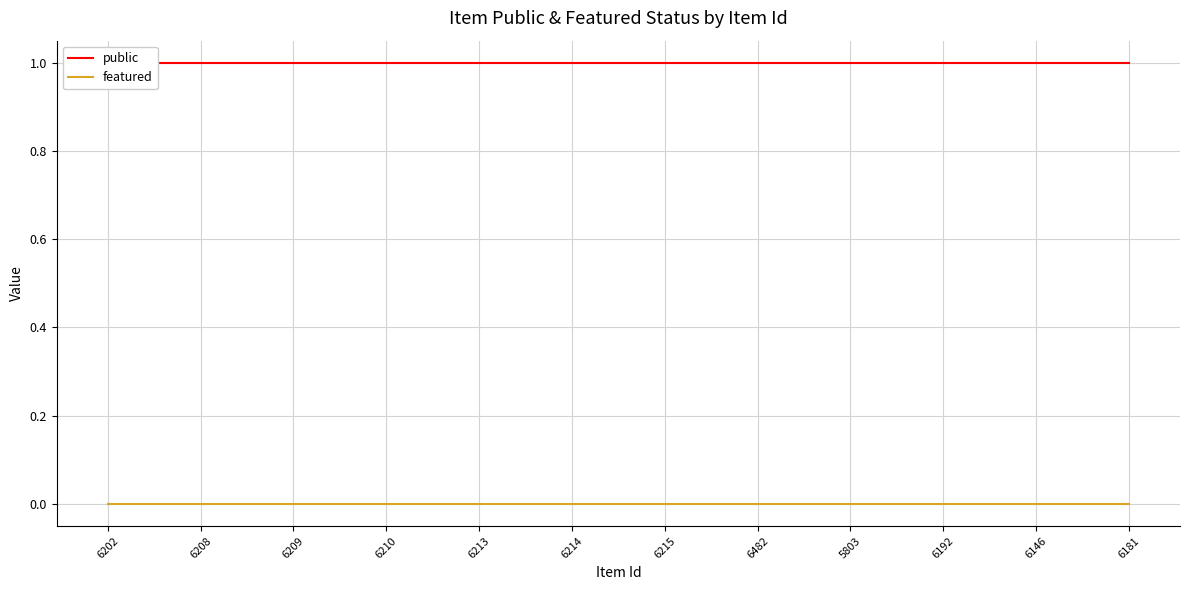

Between 6213 and 6192, which is larger?

6213